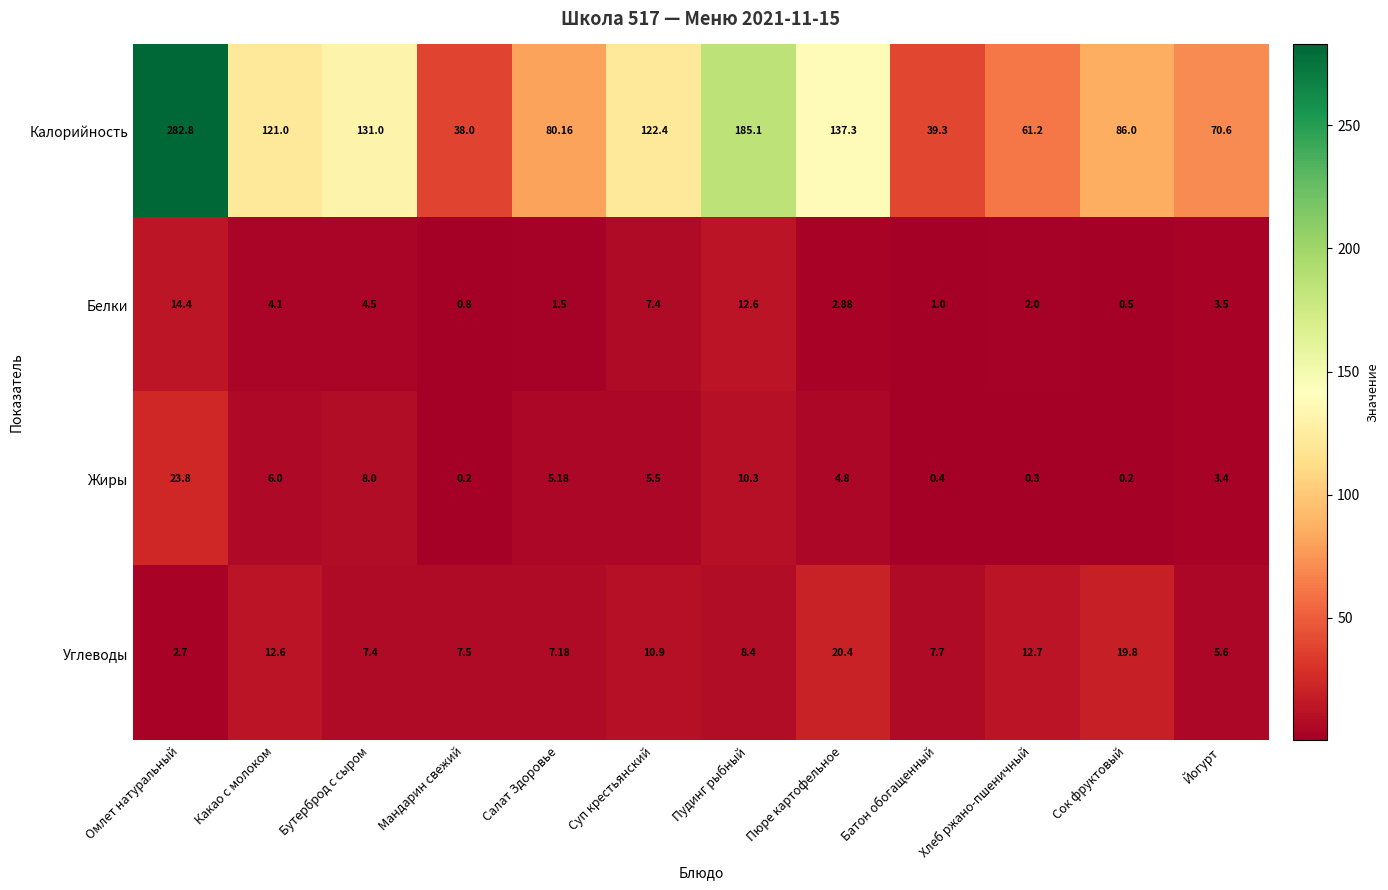

Which series has the widest spread of values?

Калорийность